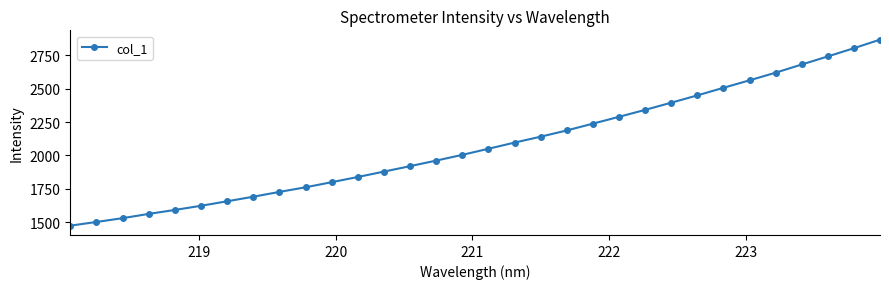

True or false: the data has more than 1 interior local peaks.

False